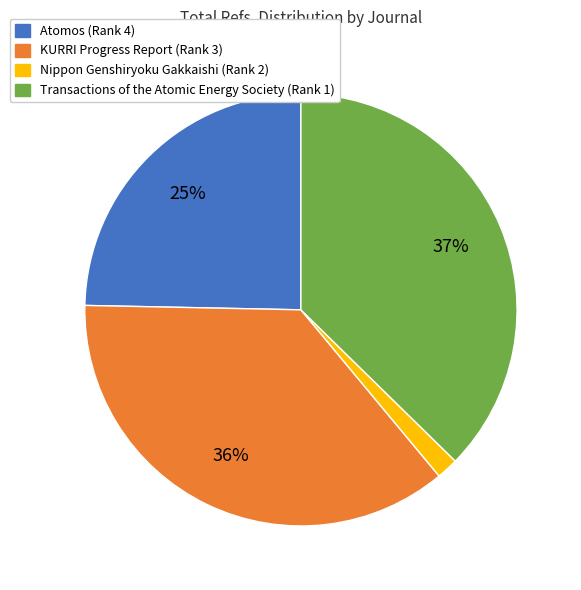

Is the sum of Nippon Genshiryoku Gakkaishi (Rank 2) and KURRI Progress Report (Rank 3) greater than half?

No